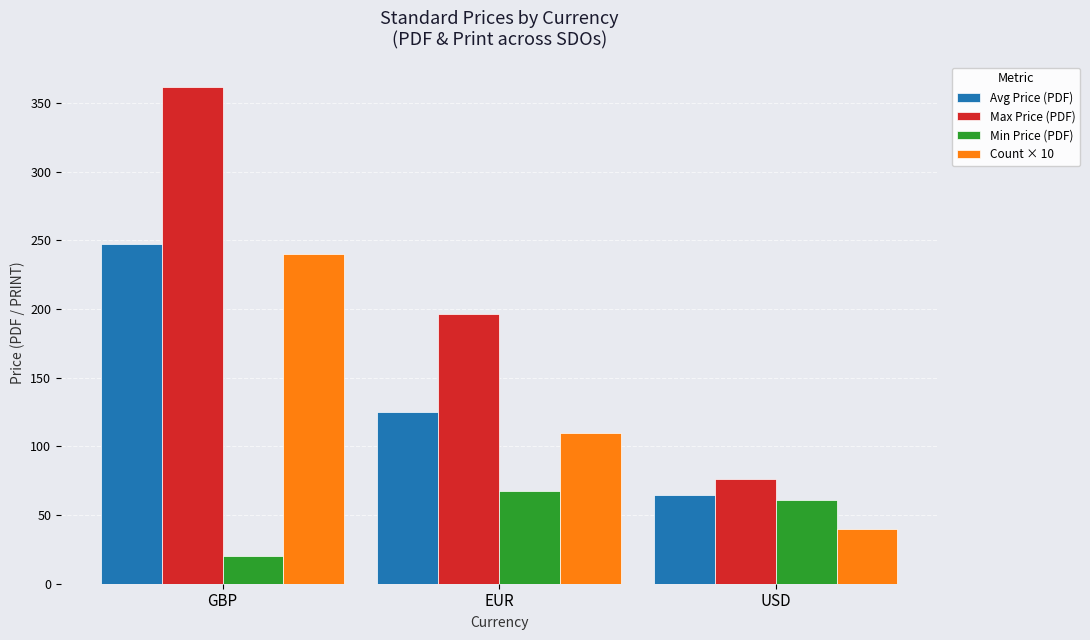

What is the spread (max minus min) of values at USD?

36.0